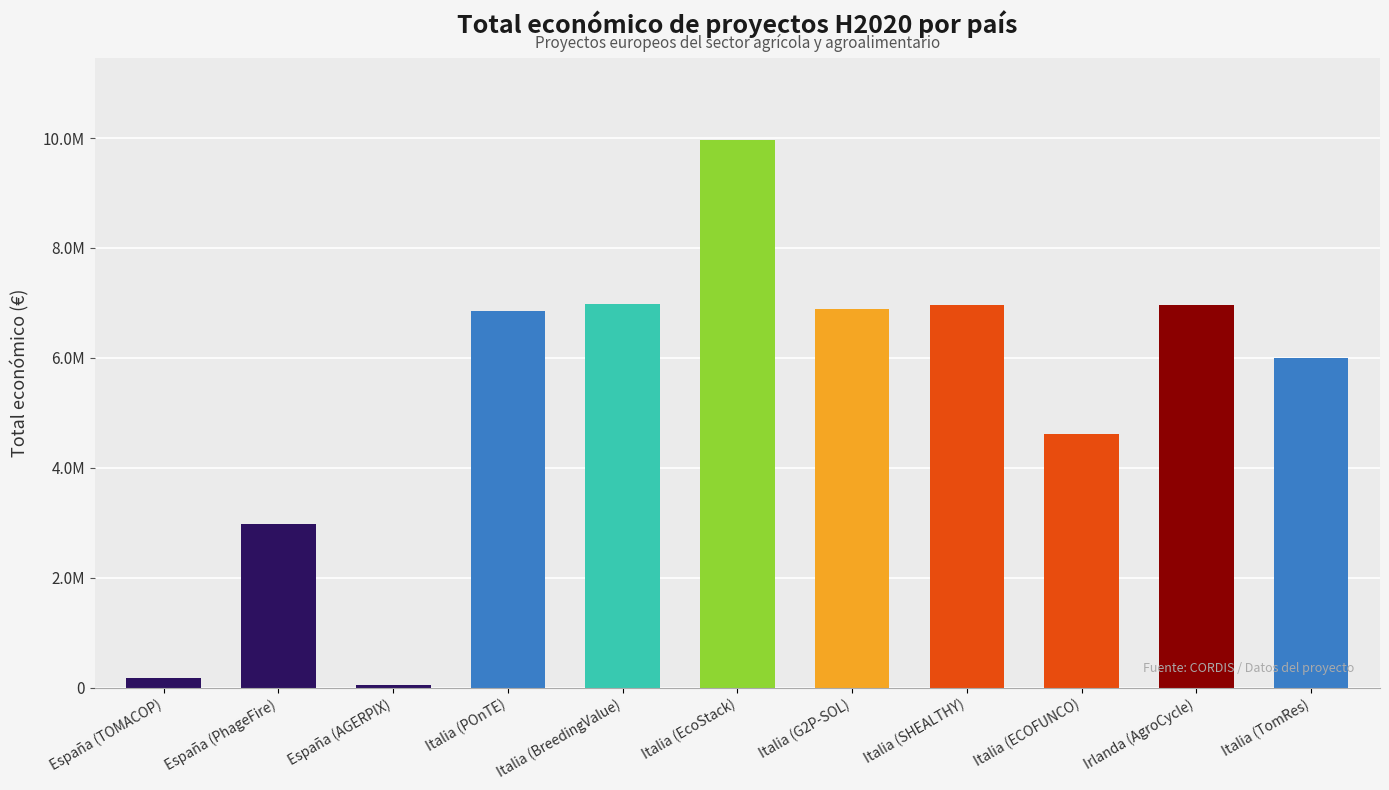

Read the value at Italia (TomRes), to the nearest 50.

5996200